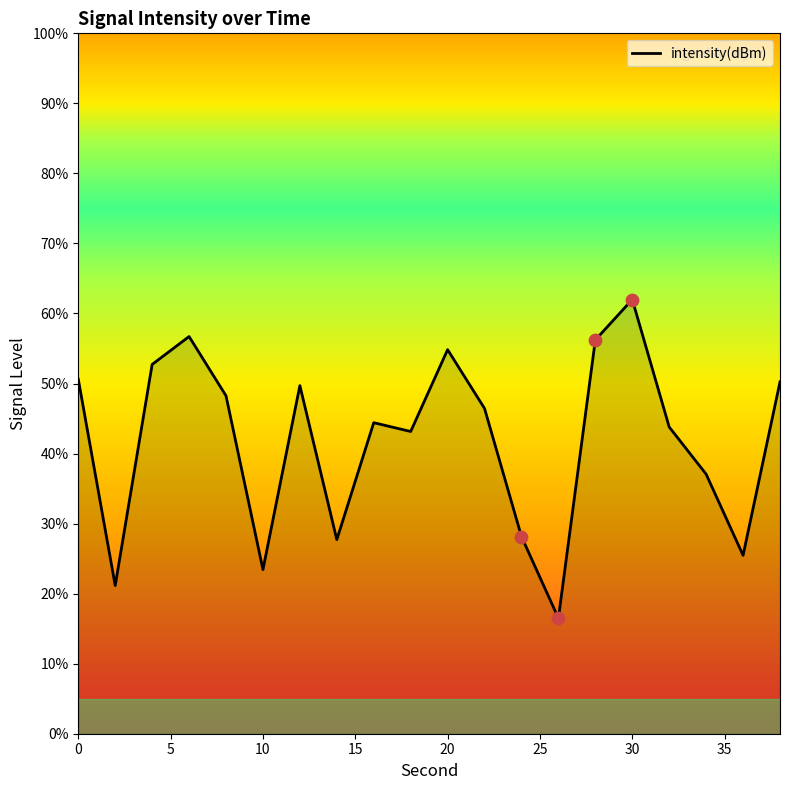

What is the greatest value displayed?

62.0